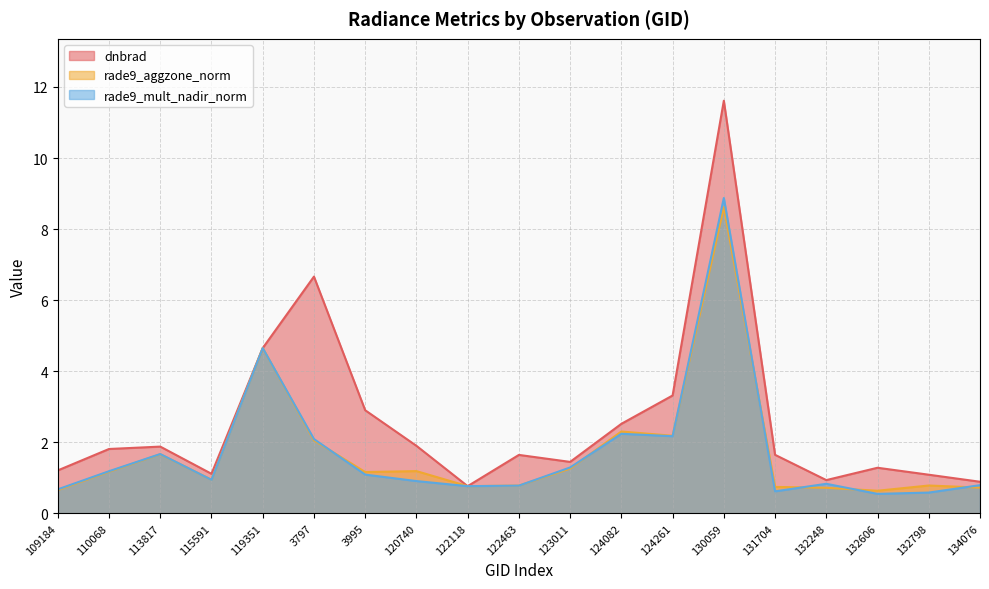

Where do rade9_aggzone_norm and dnbrad first cross each other?

120740 and 122118